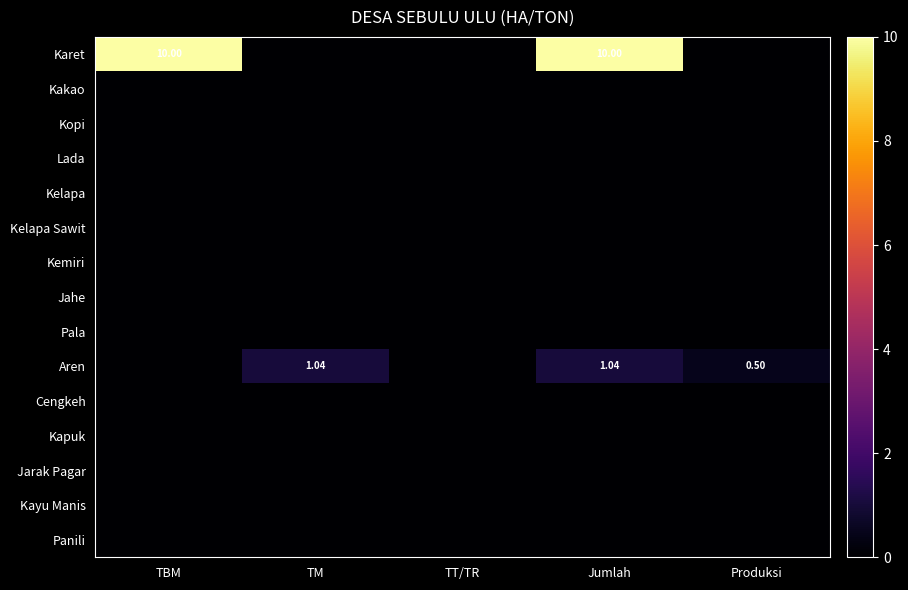

Between TT/TR and Jumlah, which series saw the biggest shift?

Karet